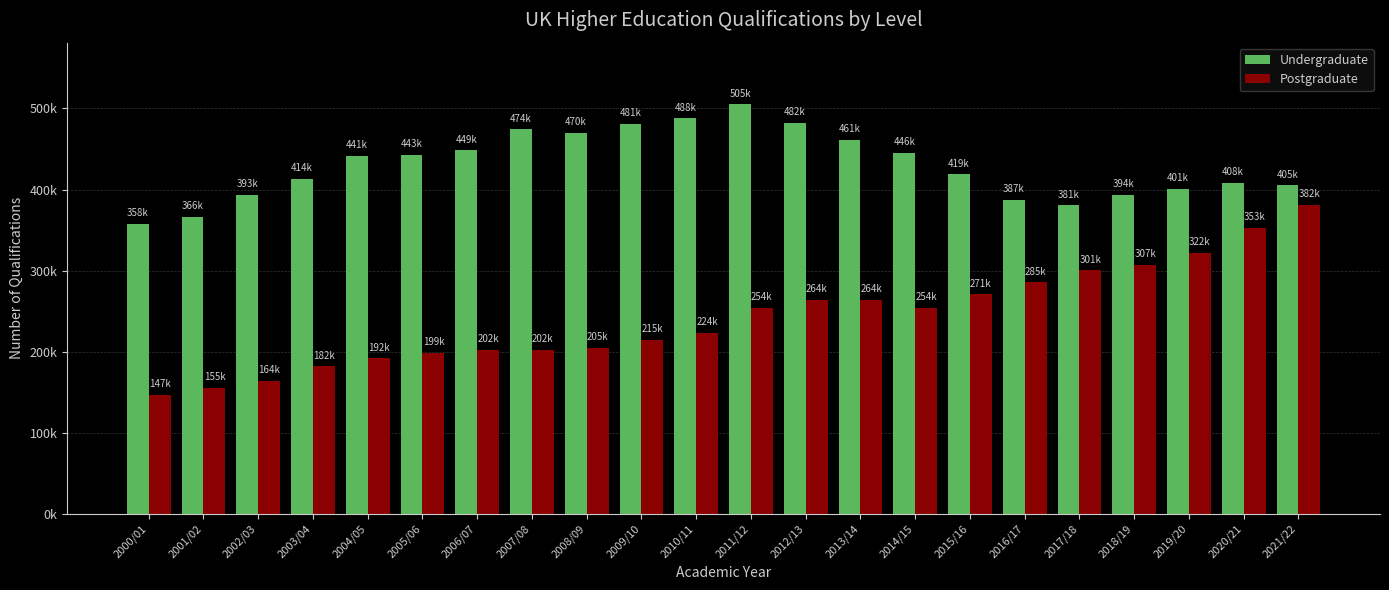

What is the label of the 7th bar from the right?

2015/16